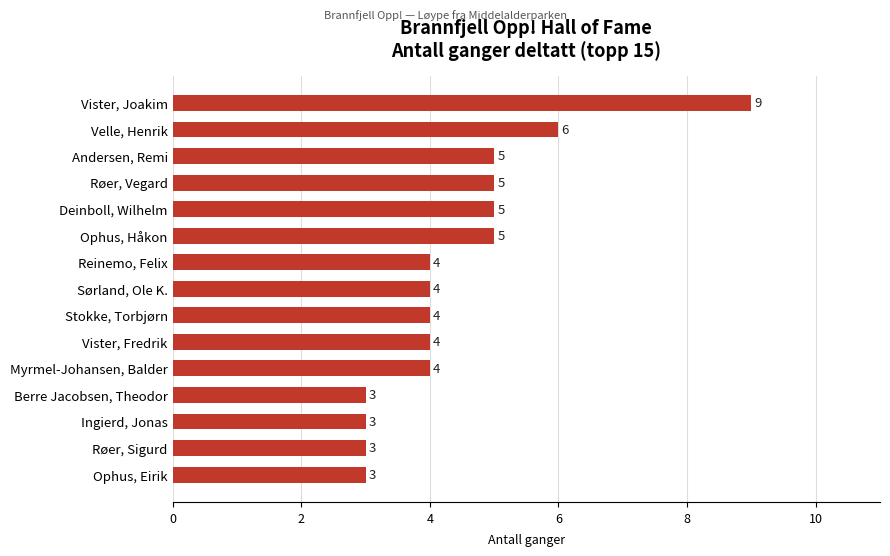

What is the difference between the second highest and second lowest values?

3